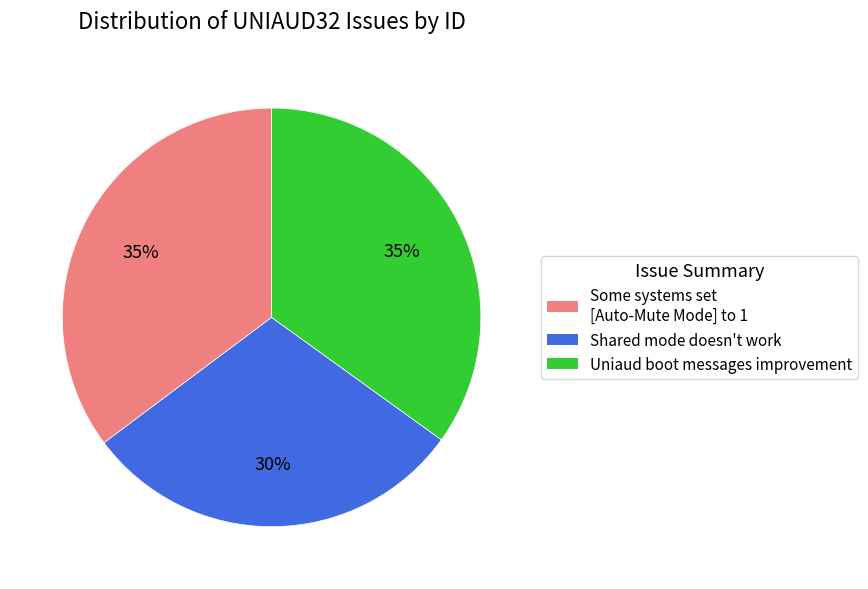

True or false: Some systems set [Auto-Mute Mode] to 1 accounts for 29% of the total.

False